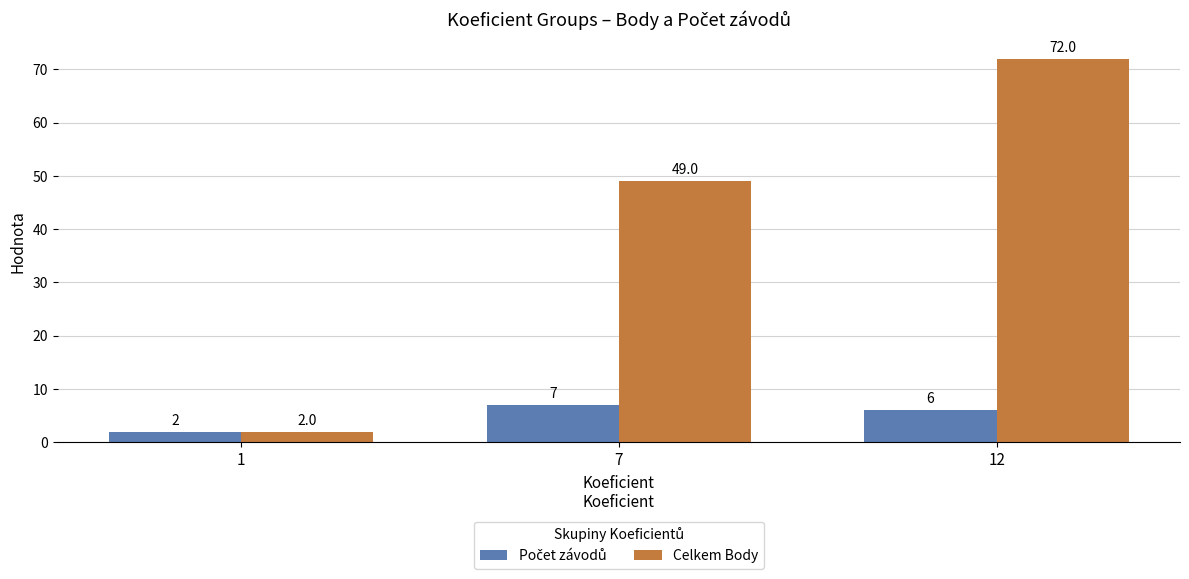

Which label corresponds to the largest value in the chart?

12